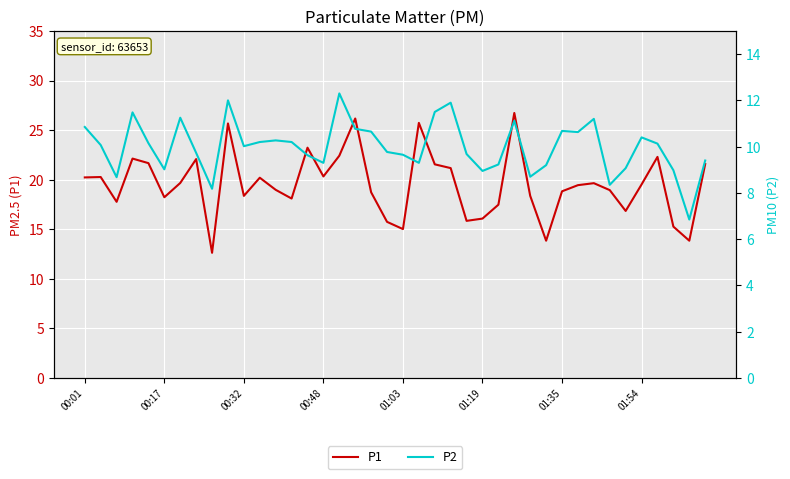

What is the value of the P1 point at the 18th from the left?

26.2